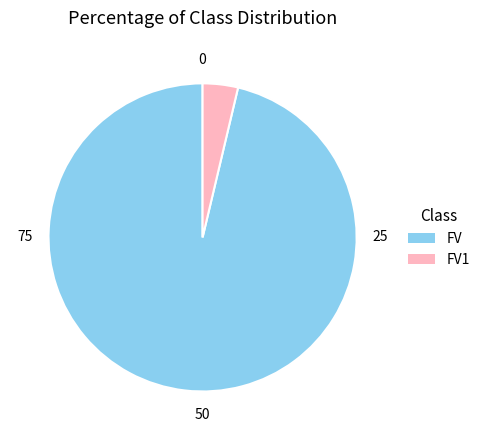

Is there a majority slice in this chart?

Yes